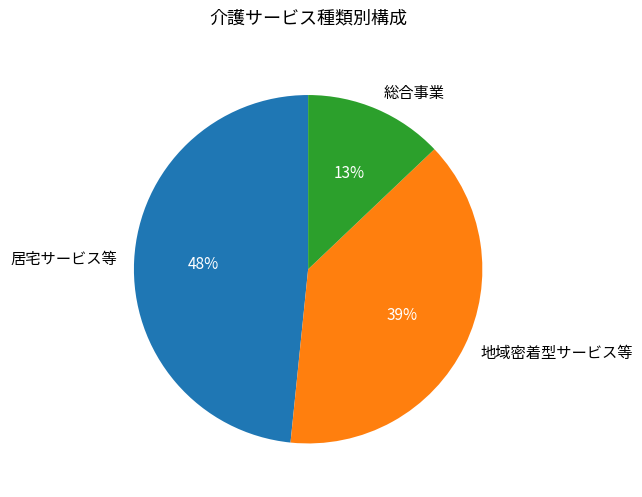

Which slice is the largest?

居宅サービス等